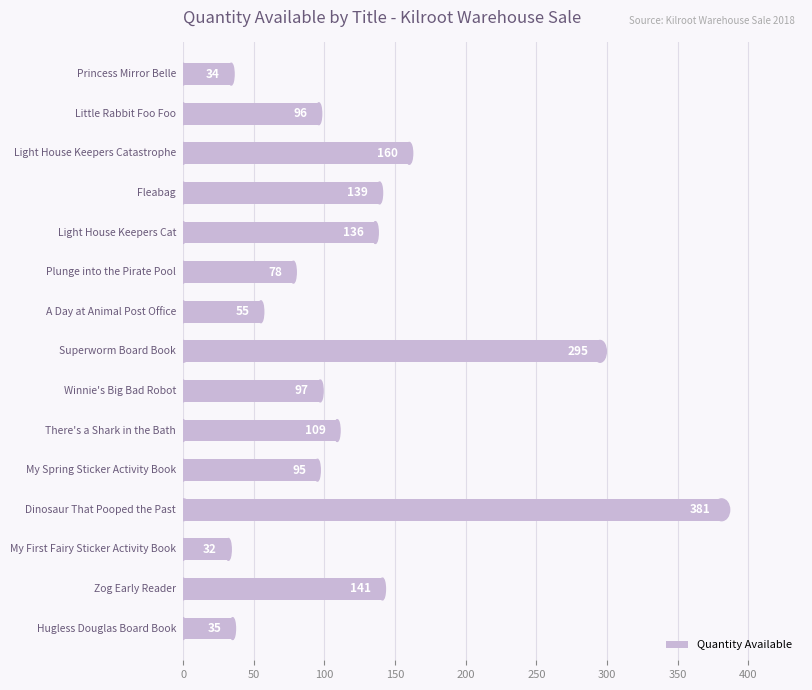

How many bars are there in total?

15